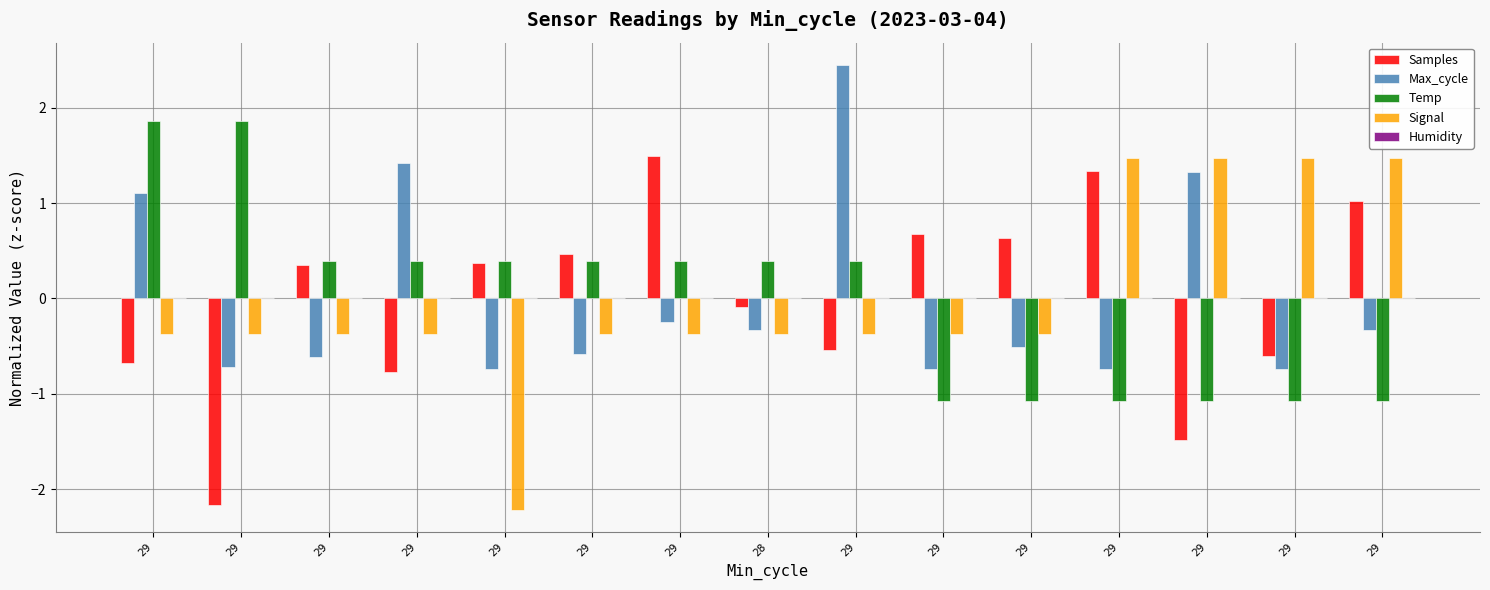

How many data points does each series have?

15